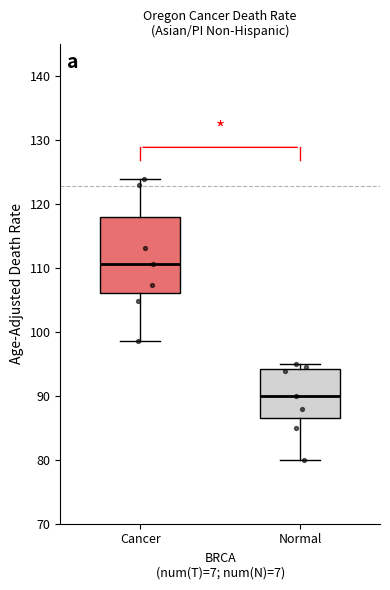

Reading left to right, read every box against the y-axis: the position of its median line, the range the box covers, and the ends of its whiskers. The values are not printed on the chart, so give them approximately, as read against the axis.

Cancer: median 111, box 106 to 118, whiskers 99 to 124
Normal: median 90, box 87 to 94, whiskers 80 to 95